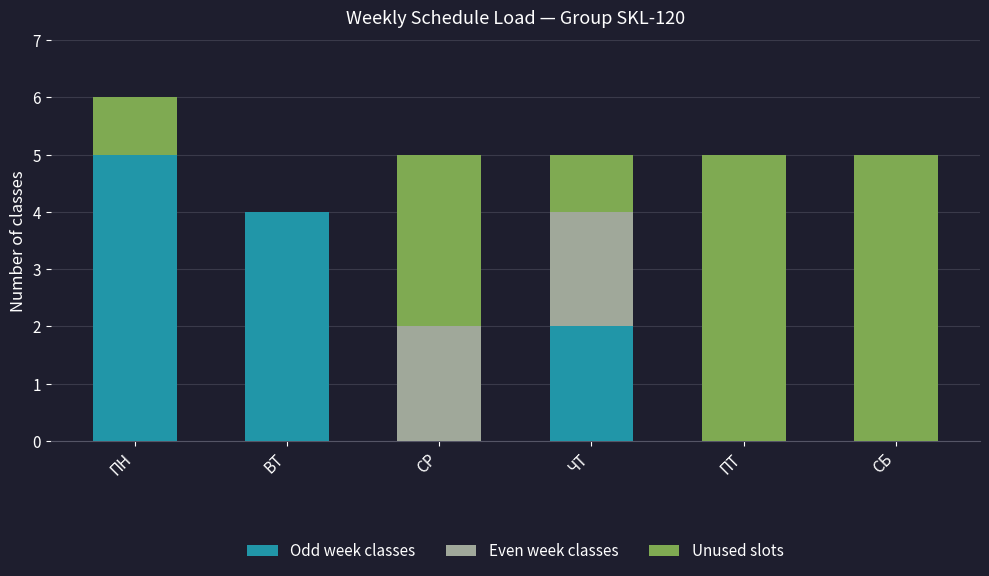

Where is Even week classes nearest to the value 1?

ПН